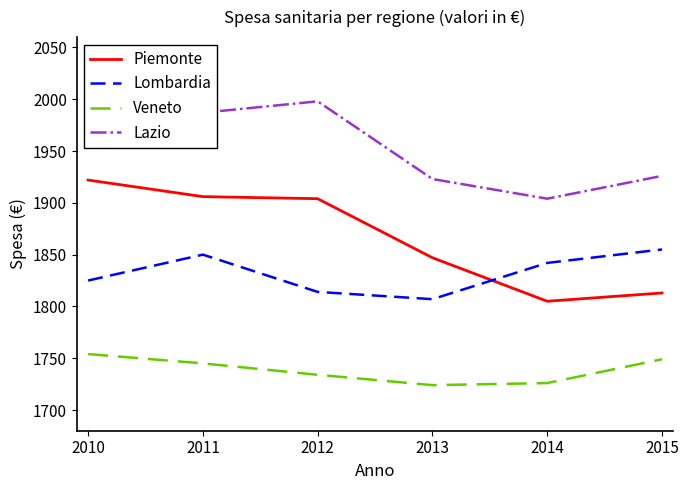

List the series in order of their overall mean, lowest first.

Veneto, Lombardia, Piemonte, Lazio